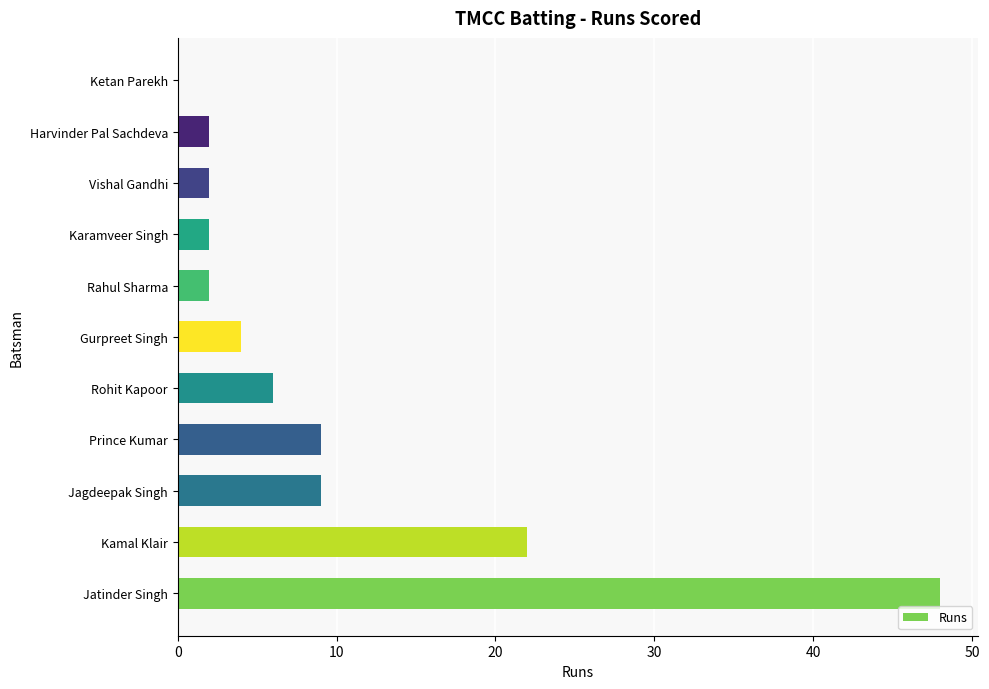

Reading bottom to top, list all the values displayed in this chart.

Jatinder Singh=48	Kamal Klair=22	Jagdeepak Singh=9	Prince Kumar=9	Rohit Kapoor=6	Gurpreet Singh=4	Rahul Sharma=2	Karamveer Singh=2	Vishal Gandhi=2	Harvinder Pal Sachdeva=2	Ketan Parekh=0